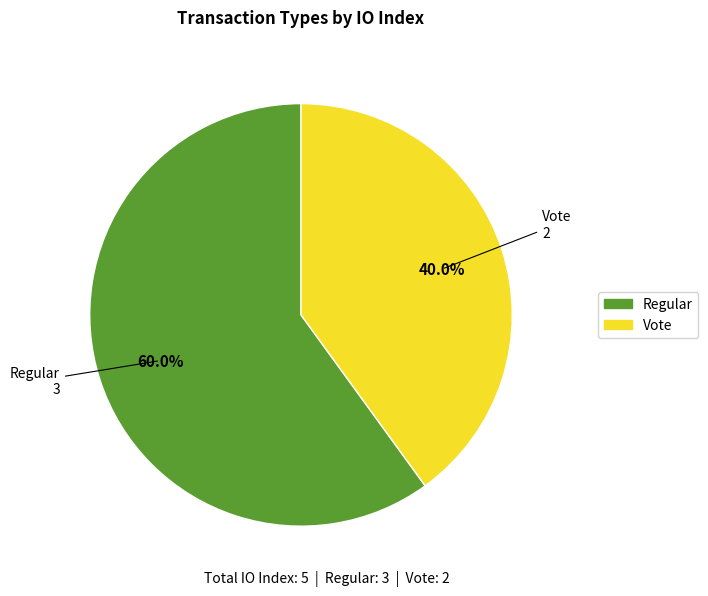

True or false: Vote accounts for 40% of the total.

True